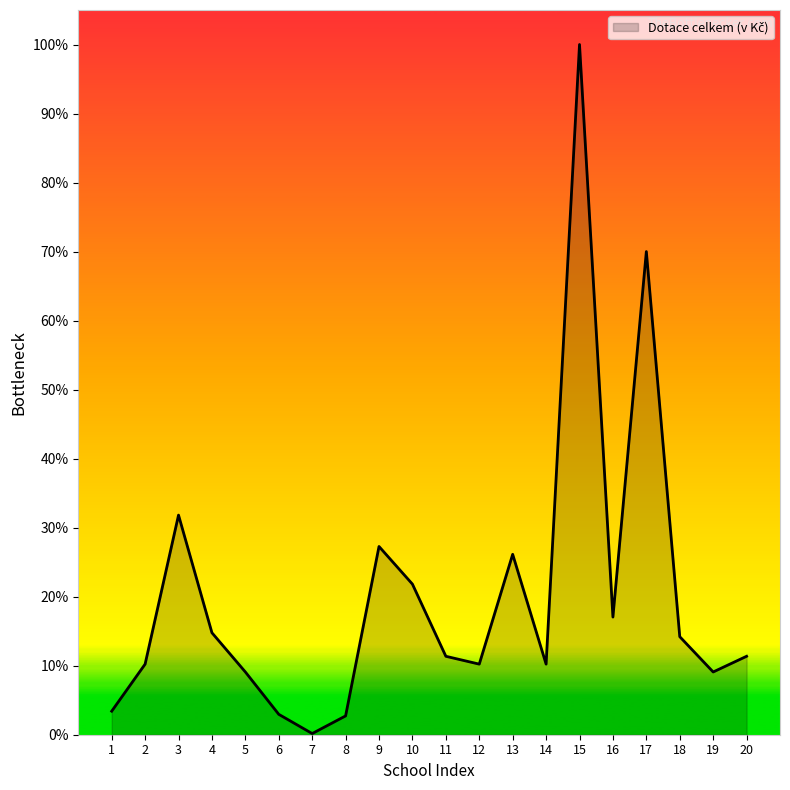

How many interior local peaks (higher than both neighbors) does the data have?

5